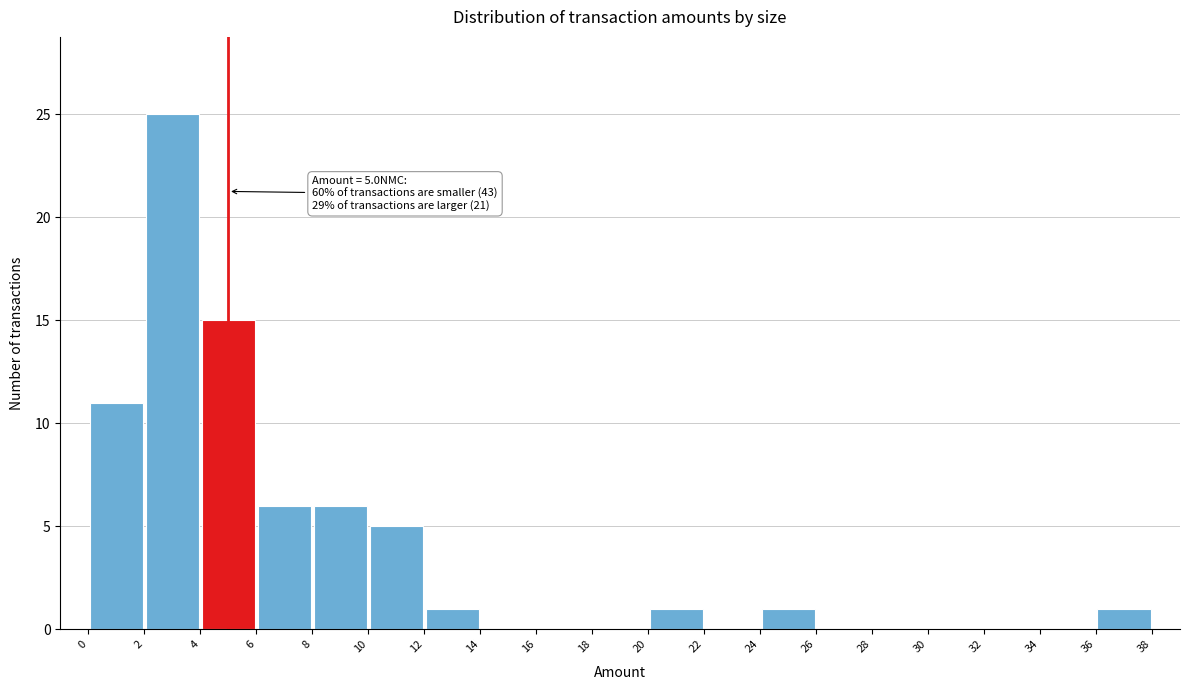

Over which range of the x-axis is the bar tallest?

2 to 4